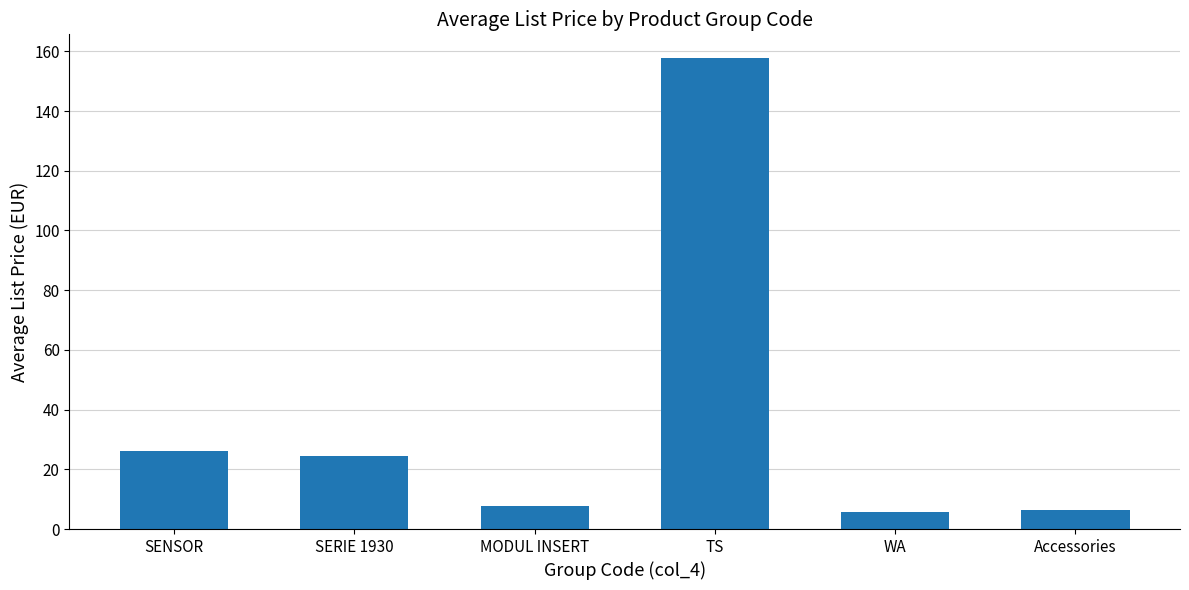

Read the value at SENSOR.

26.1